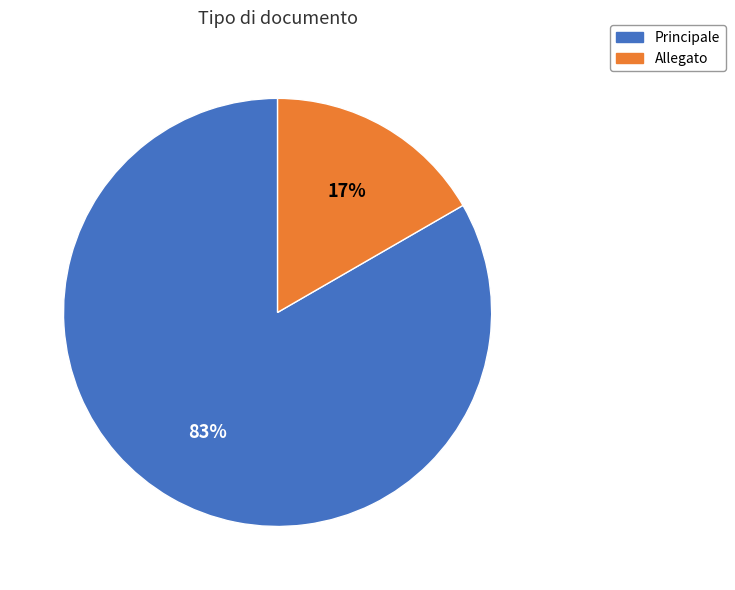

Is it true that Allegato is 27% of the pie?

False